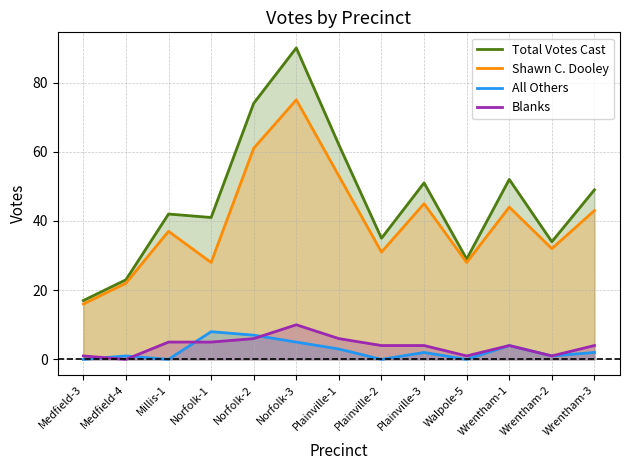

True or false: Blanks and Total Votes Cast cross at least once.

False